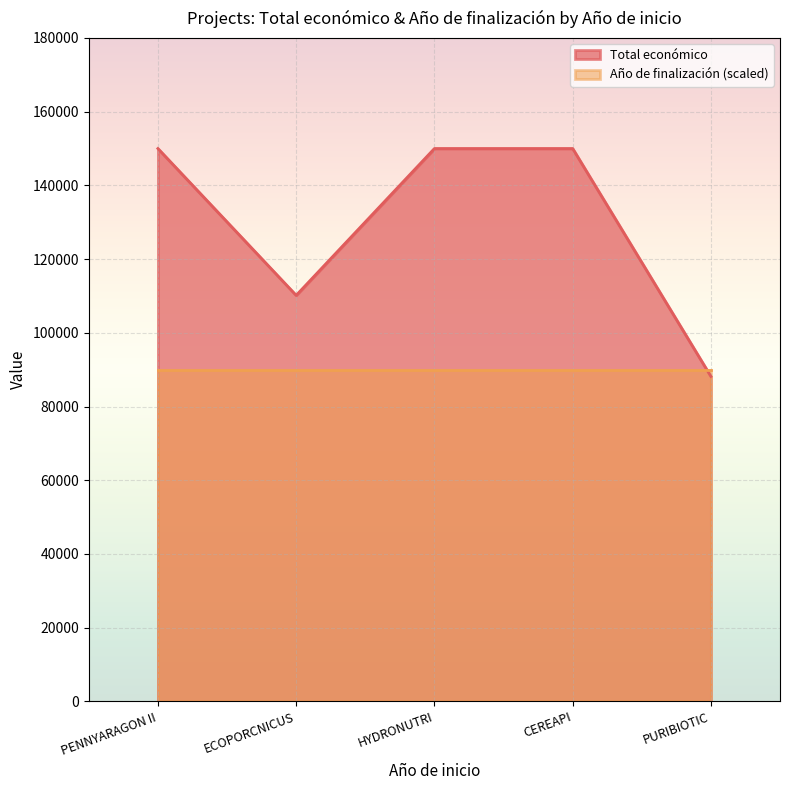

What is the ratio of the value at PURIBIOTIC to the value at CEREAPI?

0.6